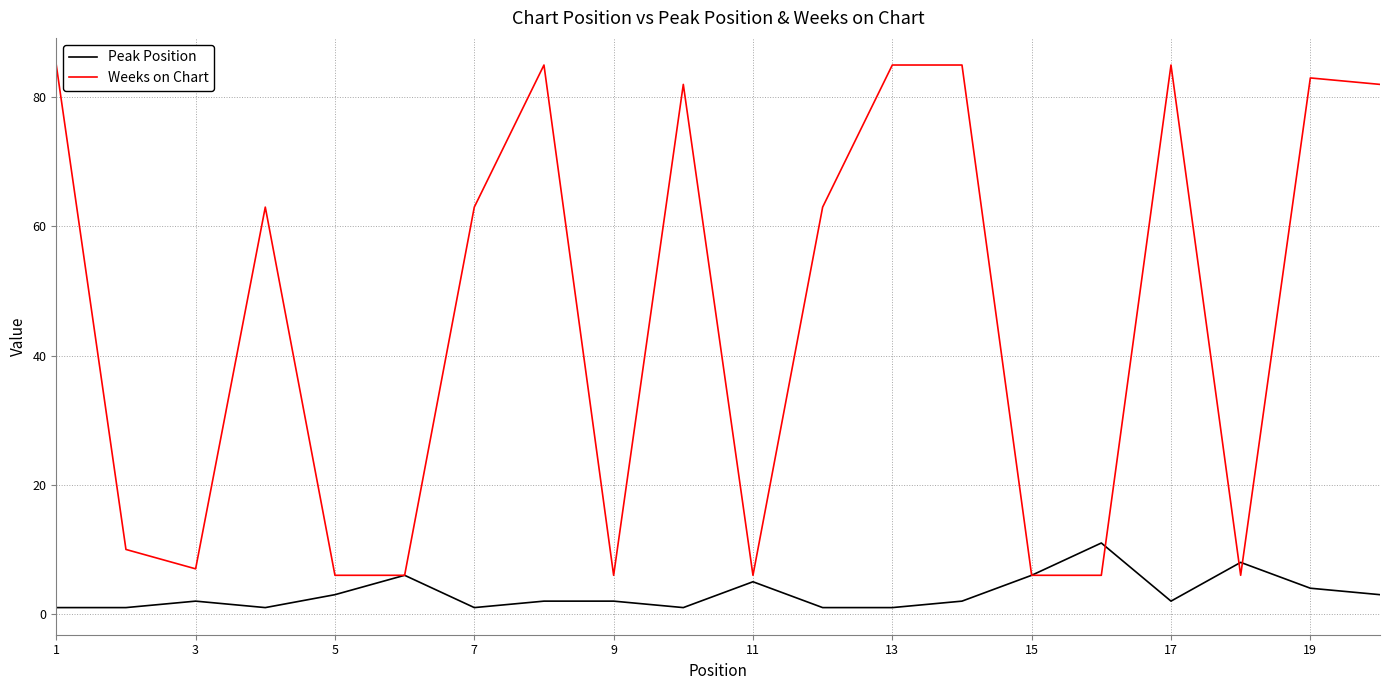

List the series in order of their peak value, lowest first.

Peak Position, Weeks on Chart